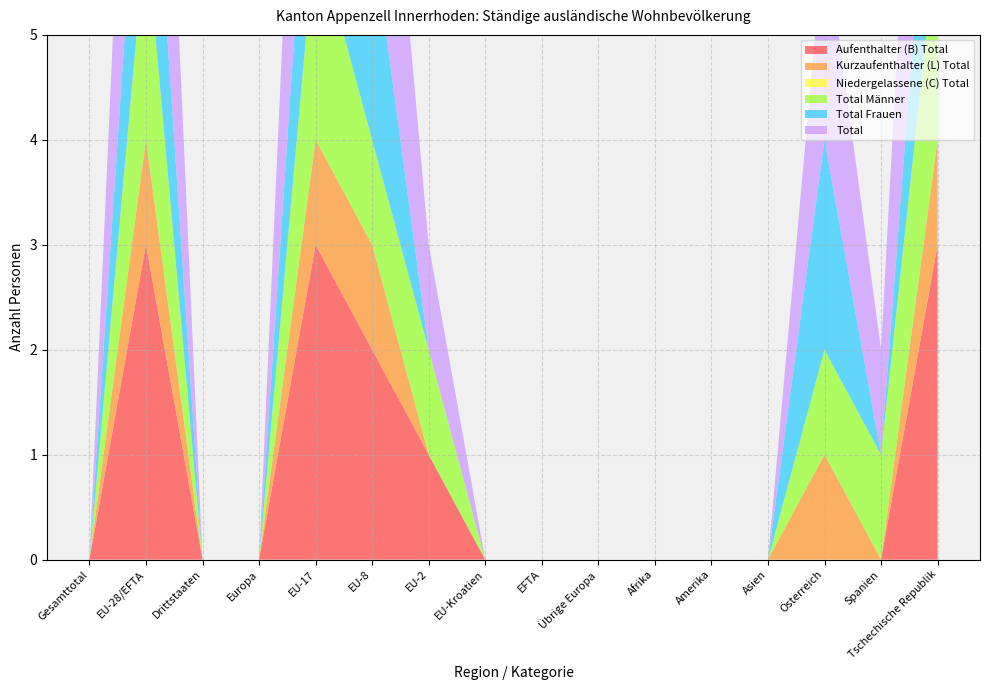

Reading right to left, what are all the values shown in this chart?

Aufenthalter (B) Total: Tschechische Republik=3	Spanien=0	Österreich=0	Asien=0	Amerika=0	Afrika=0	Übrige Europa=0	EFTA=0	EU-Kroatien=0	EU-2=1	EU-8=2	EU-17=3	Europa=0	Drittstaaten=0	EU-28/EFTA=3	Gesamttotal=0
Kurzaufenthalter (L) Total: Tschechische Republik=1	Spanien=0	Österreich=1	Asien=0	Amerika=0	Afrika=0	Übrige Europa=0	EFTA=0	EU-Kroatien=0	EU-2=0	EU-8=1	EU-17=1	Europa=0	Drittstaaten=0	EU-28/EFTA=1	Gesamttotal=0
Niedergelassene (C) Total: Tschechische Republik=0	Spanien=0	Österreich=0	Asien=0	Amerika=0	Afrika=0	Übrige Europa=0	EFTA=0	EU-Kroatien=0	EU-2=0	EU-8=0	EU-17=0	Europa=0	Drittstaaten=0	EU-28/EFTA=0	Gesamttotal=0
Total Männer: Tschechische Republik=2	Spanien=1	Österreich=1	Asien=0	Amerika=0	Afrika=0	Übrige Europa=0	EFTA=0	EU-Kroatien=0	EU-2=1	EU-8=1	EU-17=2	Europa=0	Drittstaaten=0	EU-28/EFTA=2	Gesamttotal=0
Total Frauen: Tschechische Republik=2	Spanien=0	Österreich=2	Asien=0	Amerika=0	Afrika=0	Übrige Europa=0	EFTA=0	EU-Kroatien=0	EU-2=0	EU-8=2	EU-17=2	Europa=0	Drittstaaten=0	EU-28/EFTA=2	Gesamttotal=0
Total: Tschechische Republik=4	Spanien=1	Österreich=2	Asien=0	Amerika=0	Afrika=0	Übrige Europa=0	EFTA=0	EU-Kroatien=0	EU-2=1	EU-8=3	EU-17=4	Europa=0	Drittstaaten=0	EU-28/EFTA=4	Gesamttotal=0